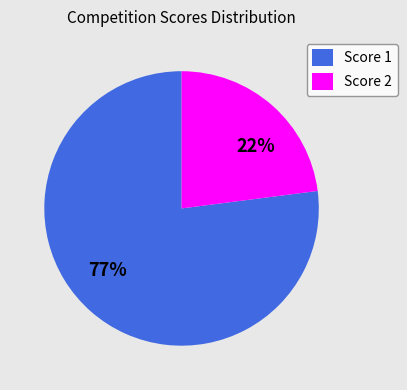

The Board 2 slice represents 37% of the pie. True or false?

False